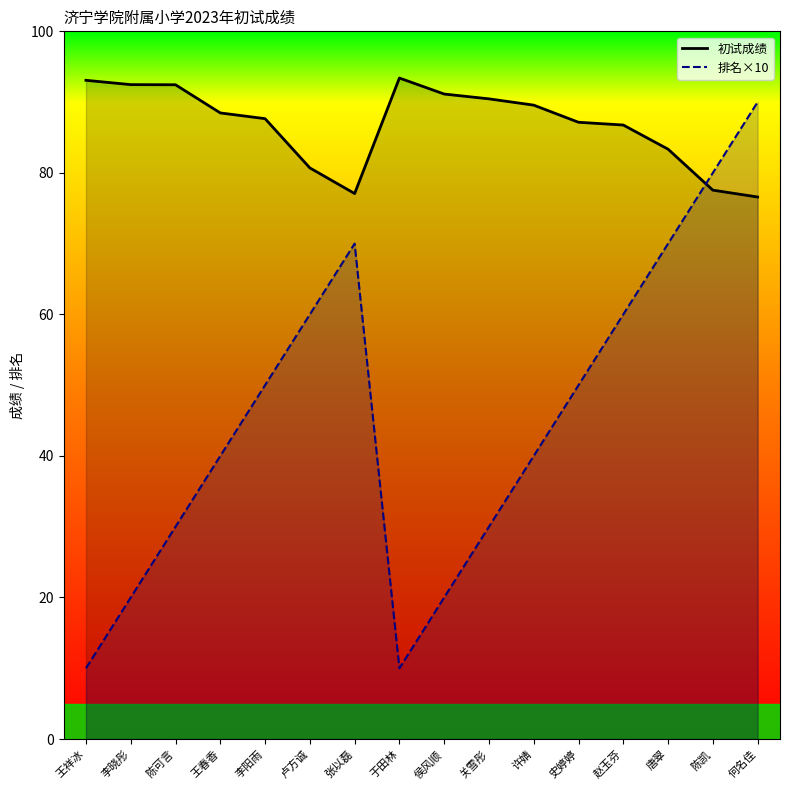

Where is 排名×10 nearest to the value 50?

李阳雨